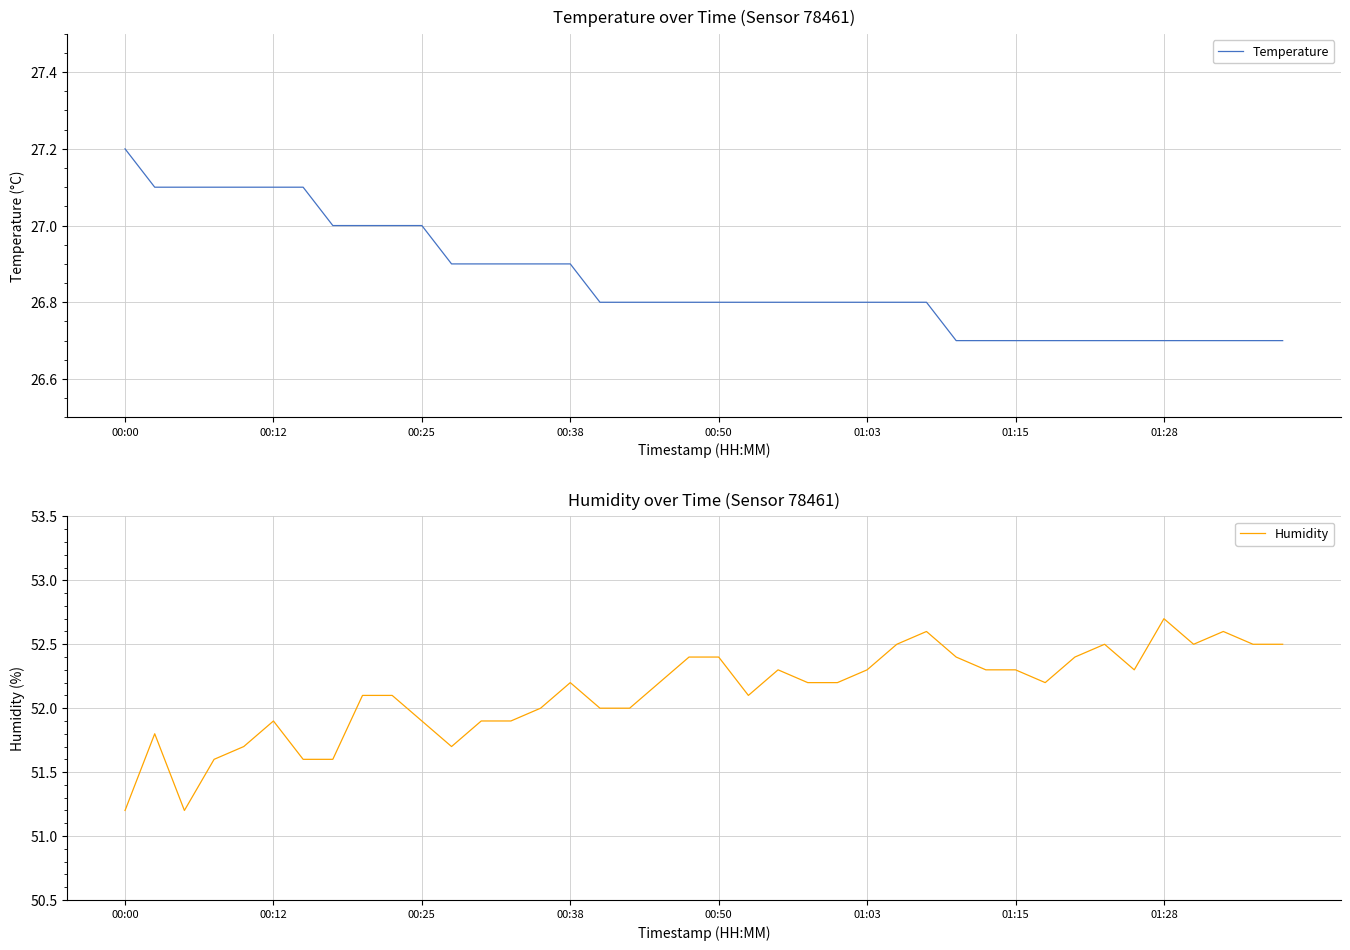

At which category does the chart reach its minimum across all series?

28